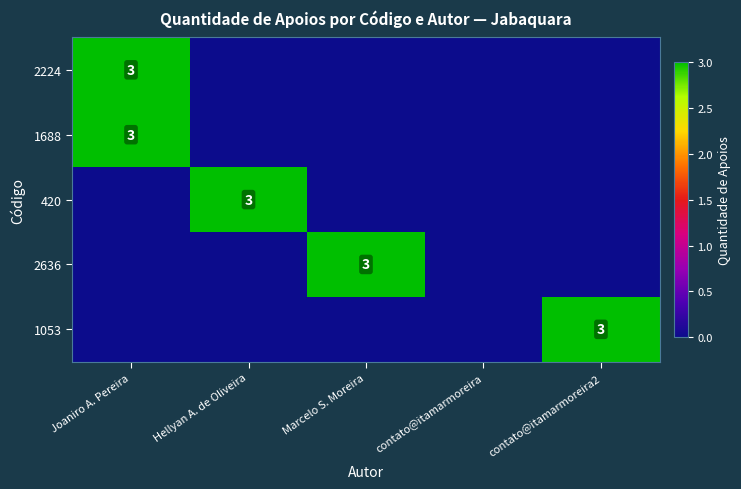

At how many categories does at least one series exceed 2?

4